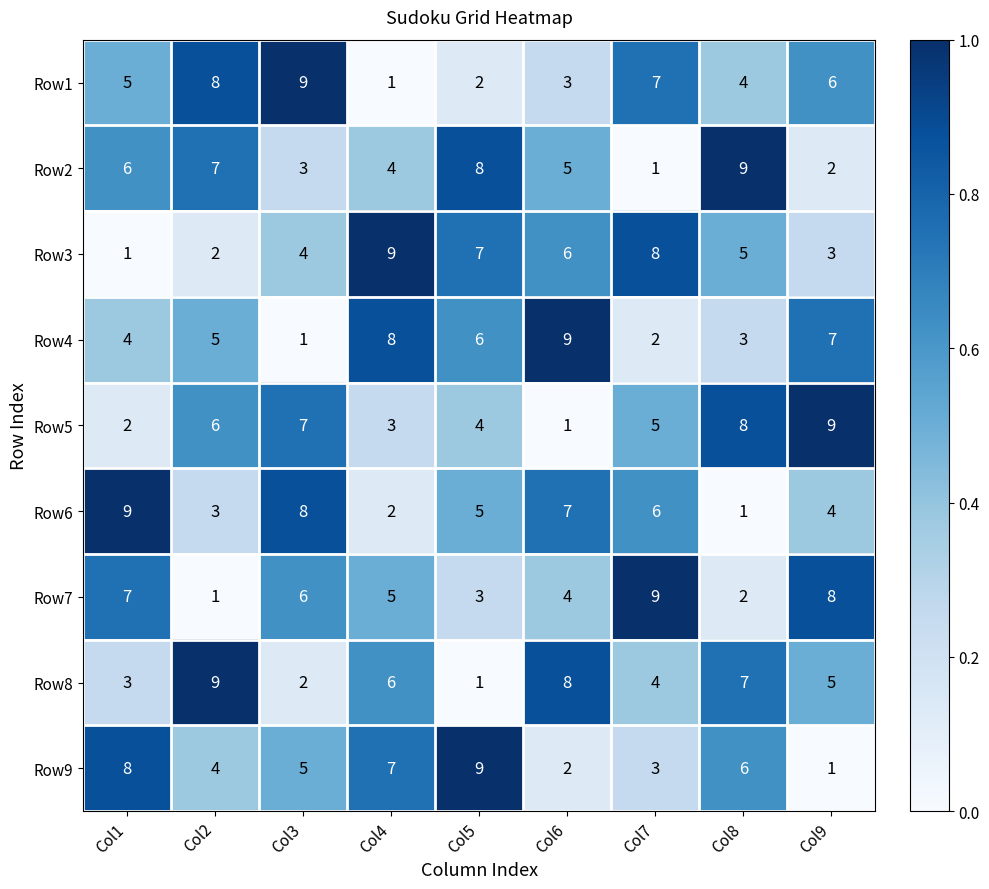

Between Col3 and Col6, which series saw the biggest shift?

Row4